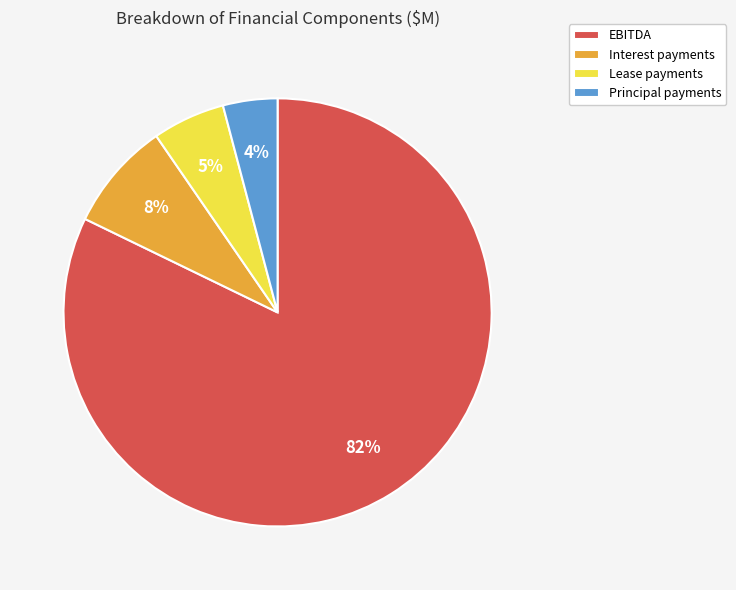

Rank the categories by value from lowest to highest.

Principal payments, Lease payments, Interest payments, EBITDA